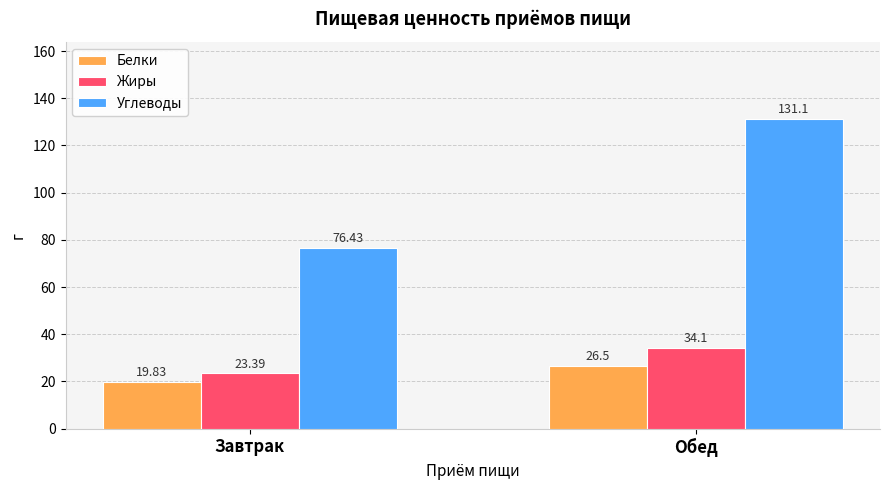

Reading left to right, what are all the values shown in this chart?

Белки: Завтрак=19.8	Обед=26.5
Жиры: Завтрак=23.4	Обед=34.1
Углеводы: Завтрак=76.4	Обед=131.1